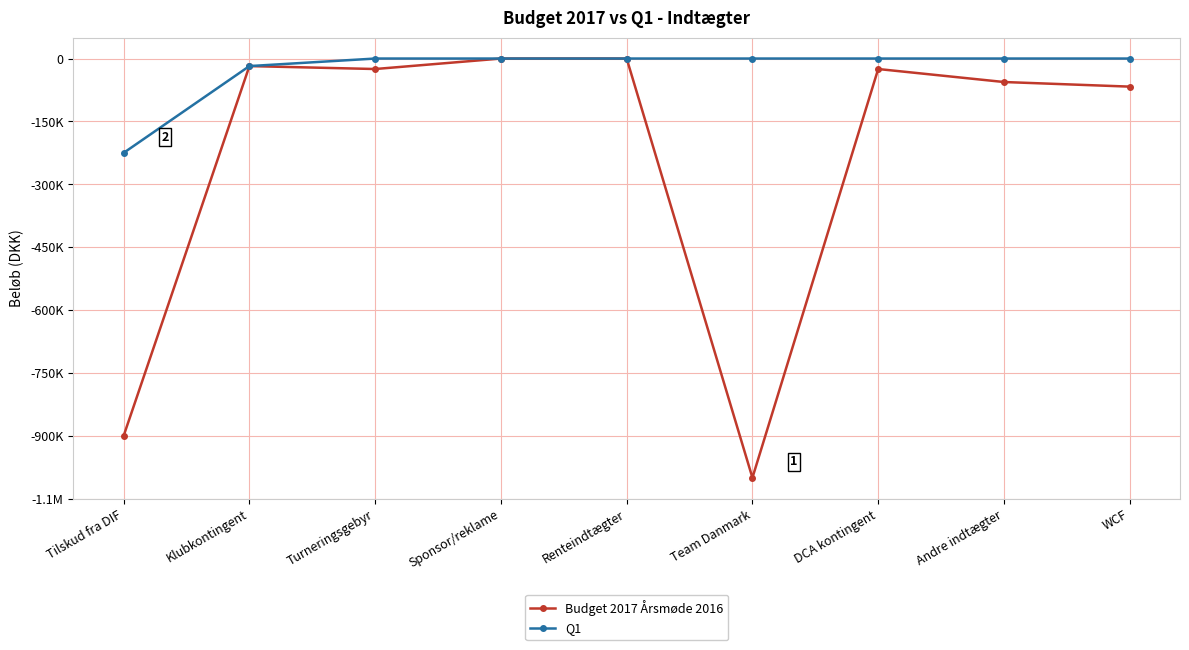

Does the chart have visible grid lines?

Yes